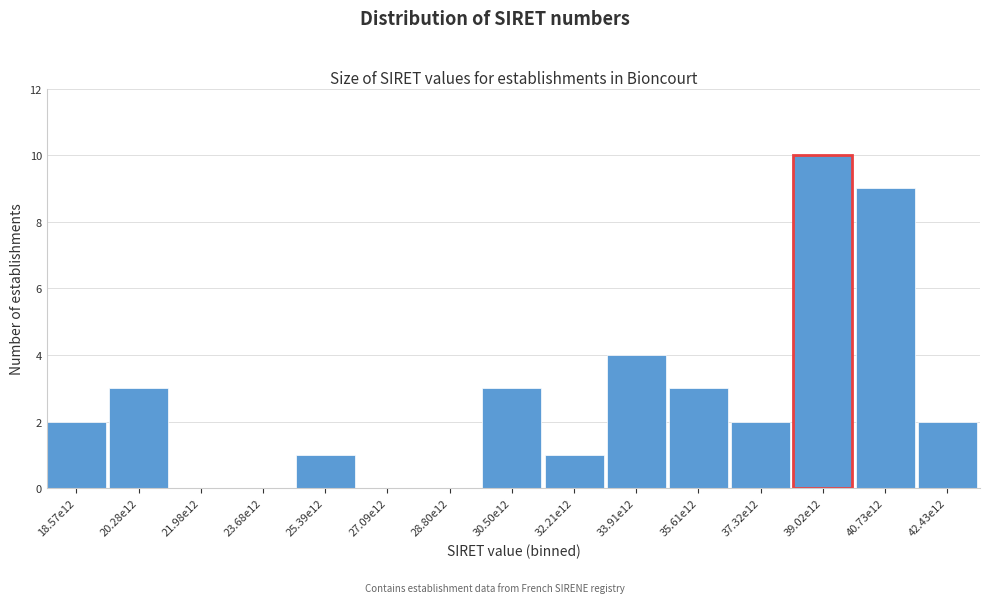

Reading left to right, list all the values displayed in this chart.

18.57e12=2	20.28e12=3	21.98e12=0	23.68e12=0	25.39e12=1	27.09e12=0	28.80e12=0	30.50e12=3	32.21e12=1	33.91e12=4	35.61e12=3	37.32e12=2	39.02e12=10	40.73e12=9	42.43e12=2